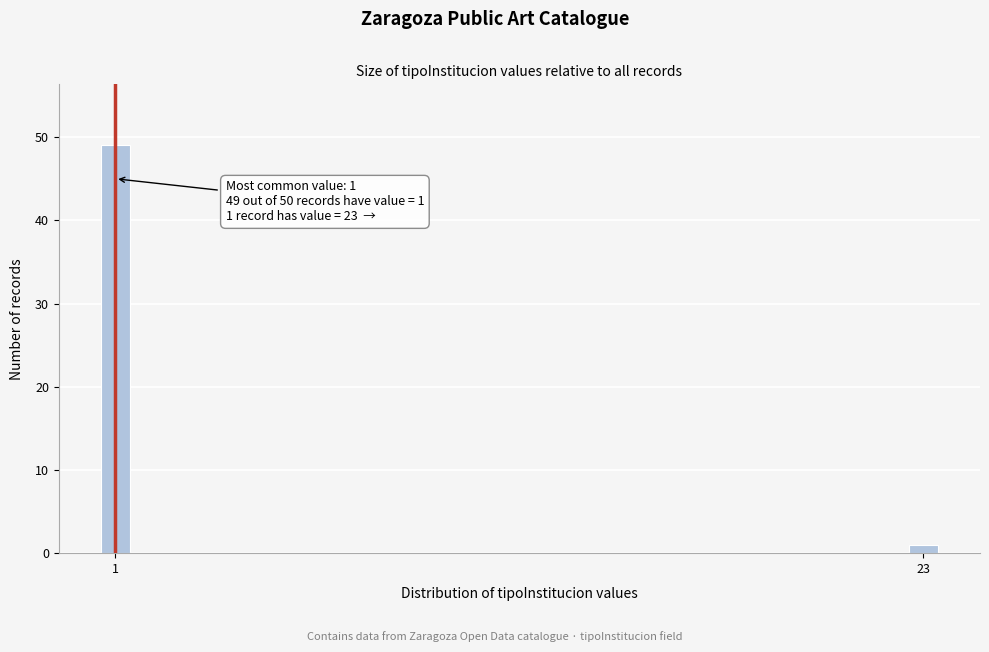

Reading left to right, what are all the values shown in this chart?

1=49	23=1